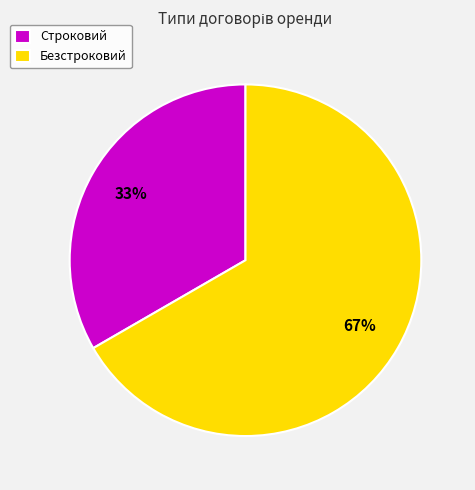

True or false: Безстроковий accounts for 67% of the total.

True